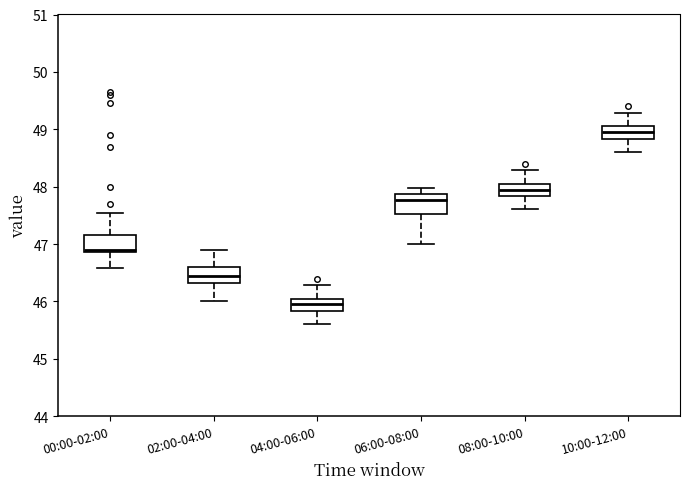

Reading left to right, read every box against the y-axis: the position of its median line, the range the box covers, and the ends of its whiskers. The values are not printed on the chart, so give them approximately, as read against the axis.

00:00-02:00: median 46.9 (just above the box's lower edge), box 46.9 to 47.2, whiskers 46.6 to 47.6
02:00-04:00: median 46.4, box 46.3 to 46.6, whiskers 46.0 to 46.9
04:00-06:00: median 46.0, box 45.8 to 46.1, whiskers 45.6 to 46.3
06:00-08:00: median 47.8, box 47.5 to 47.9, whiskers 47.0 to 48.0
08:00-10:00: median 48.0, box 47.8 to 48.1, whiskers 47.6 to 48.3
10:00-12:00: median 49.0, box 48.8 to 49.1, whiskers 48.6 to 49.3